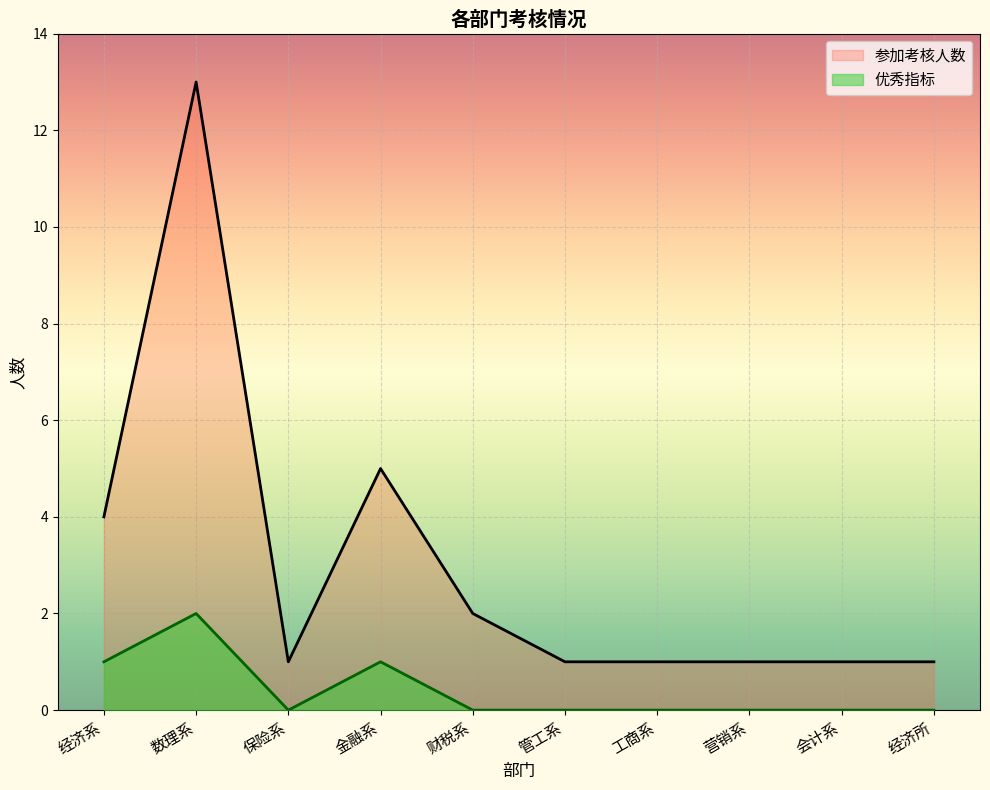

Is it true that 优秀指标_line equals 1 at 管工系?

False